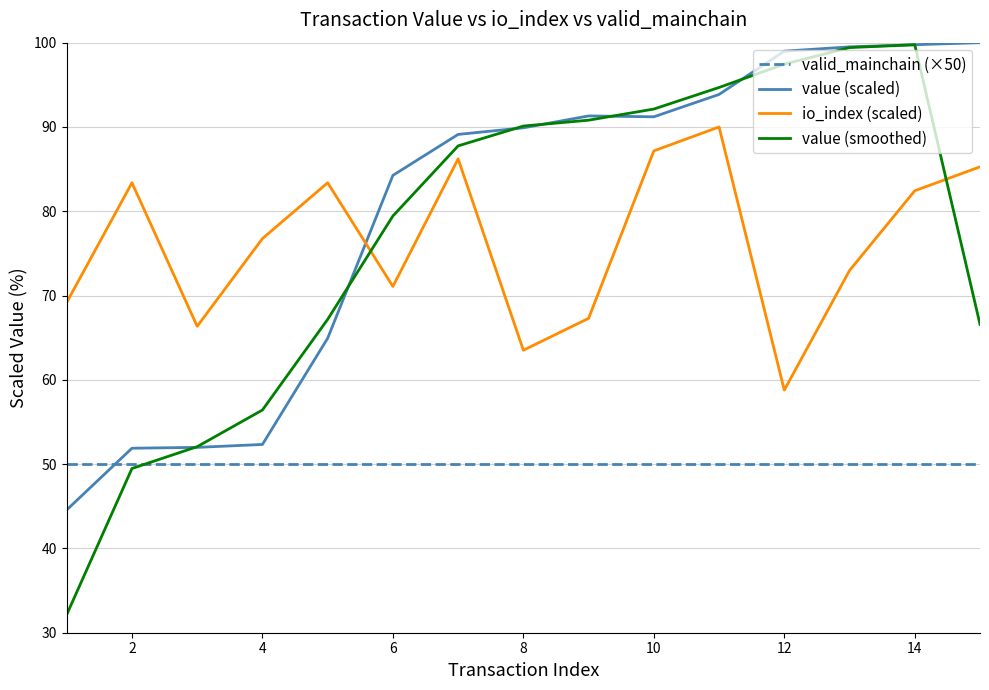

True or false: value (smoothed) has more than 0 points higher than both neighbors.

True